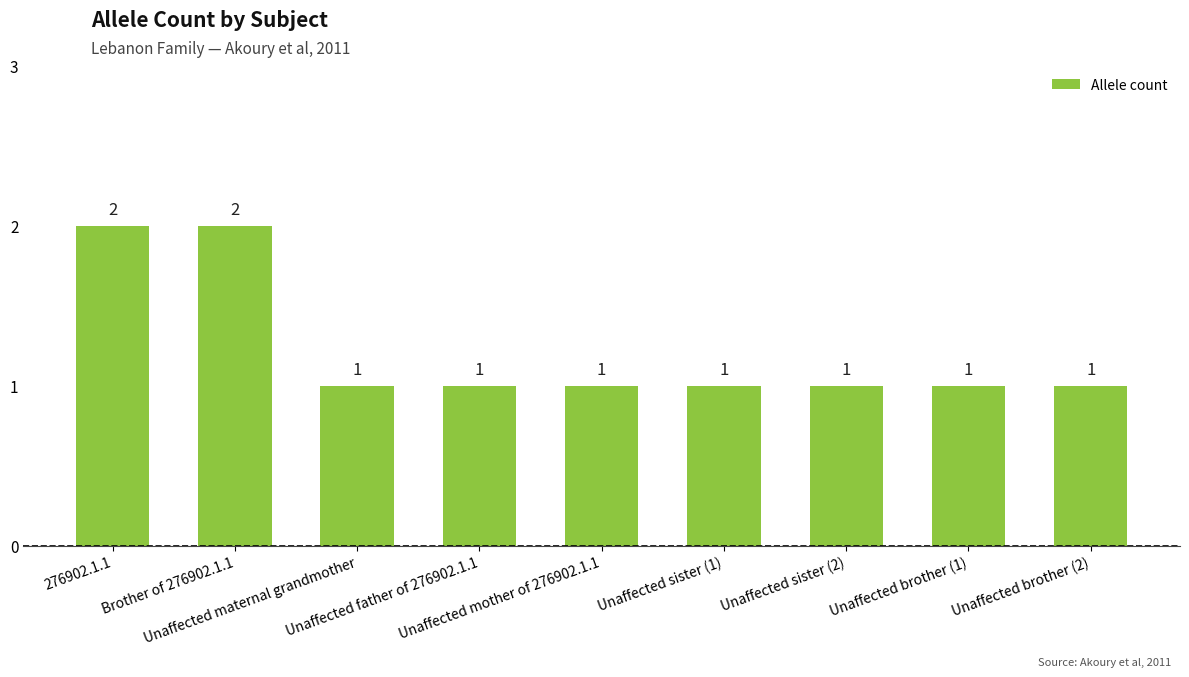

How many bars are there in total?

9